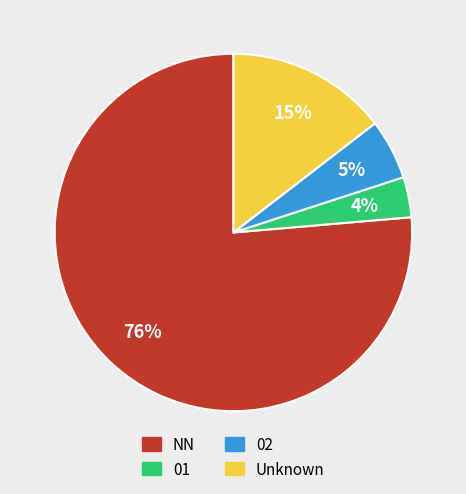

Is there any slice that represents more than half of the pie?

Yes